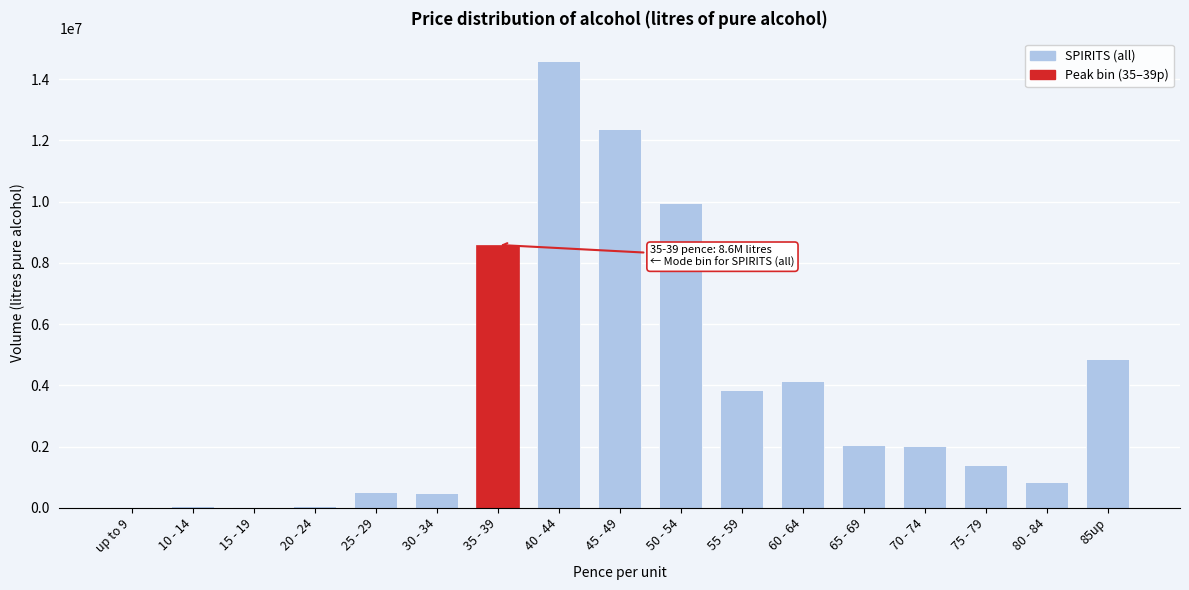

At which label is the value closest to 7313881?

35 - 39